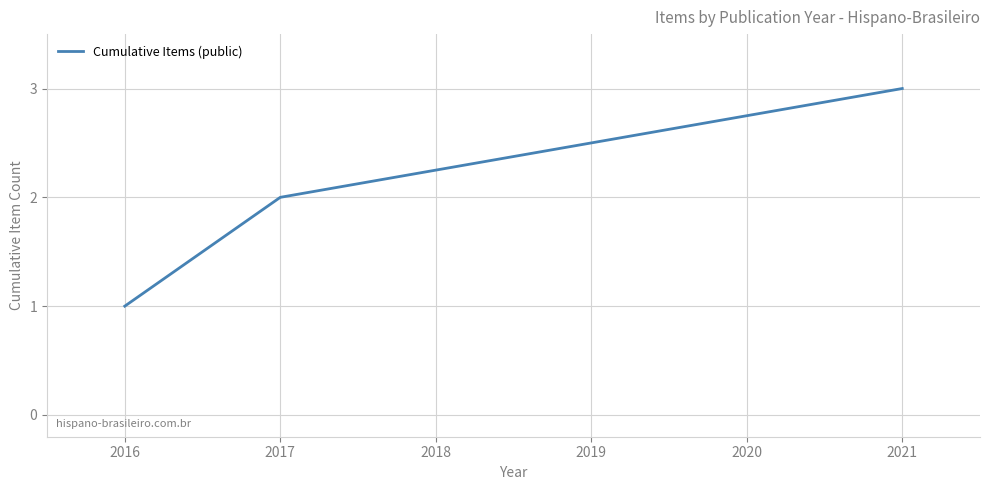

List the labels in order of value, smallest first.

2016, 2017, 2021